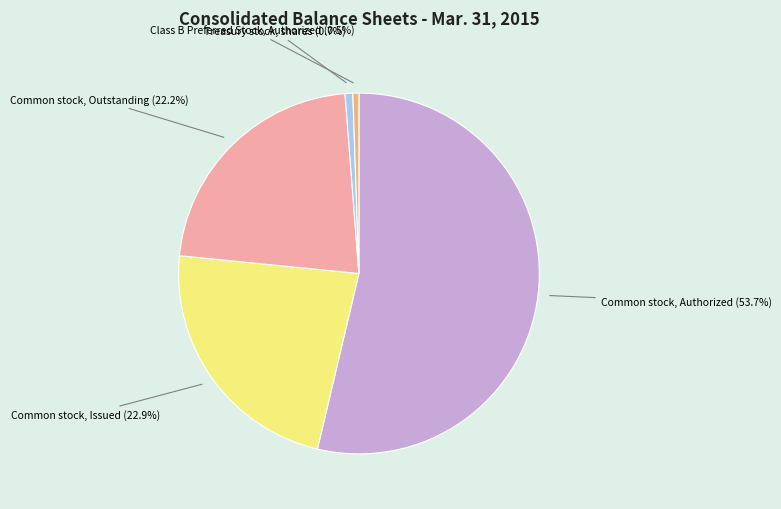

Between Treasury stock, shares and Common stock, Issued, which is larger?

Common stock, Issued